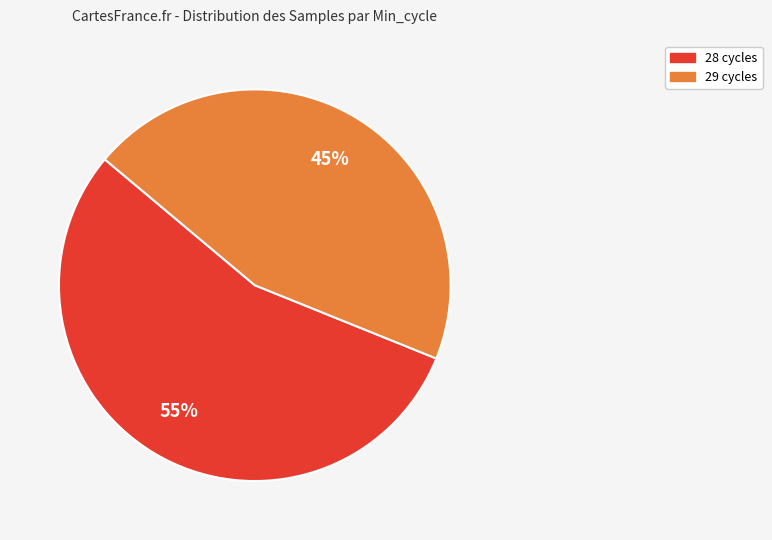

To the nearest percent, what is the difference between the largest and smallest slice percentages?

10%